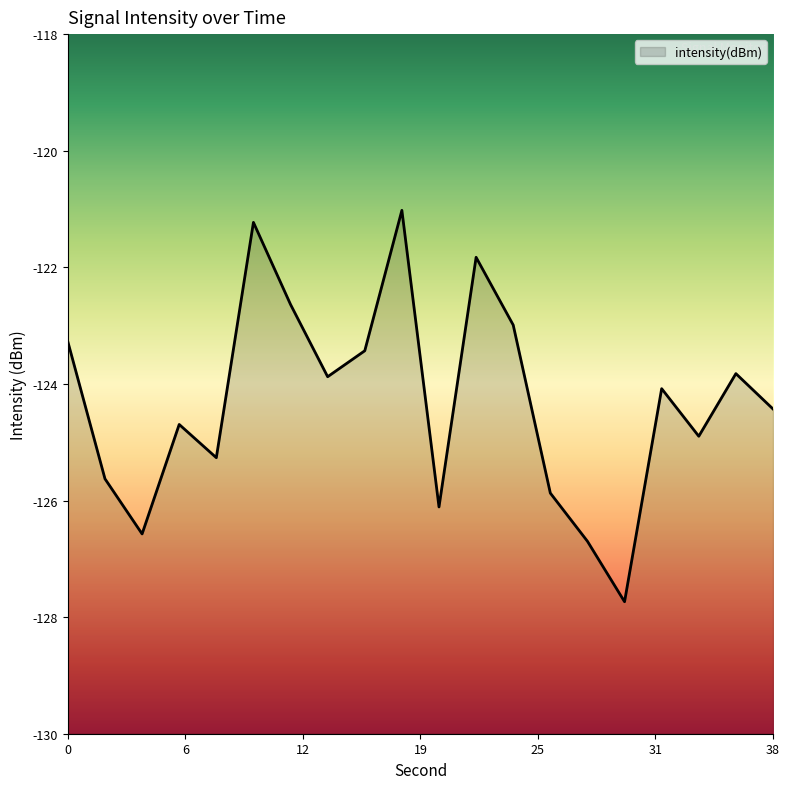

What is the greatest value displayed?

-121.0